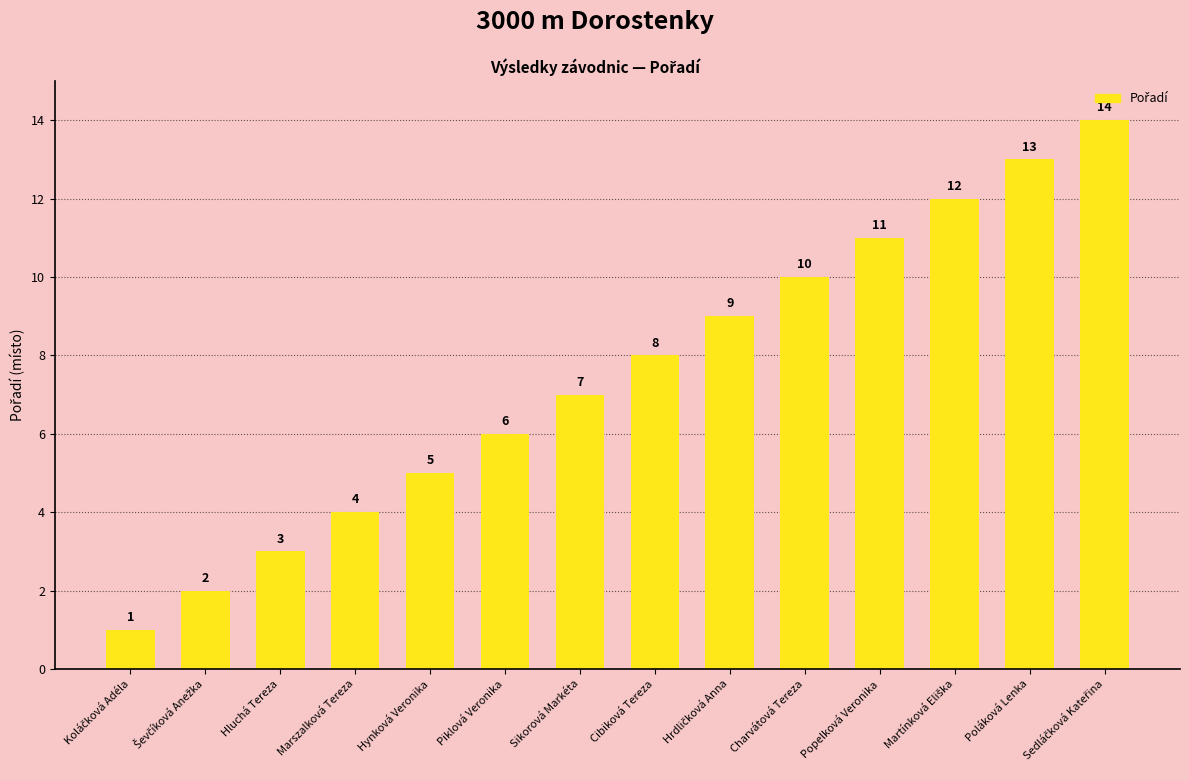

The value at Marszalková Tereza is 4. True or false?

True